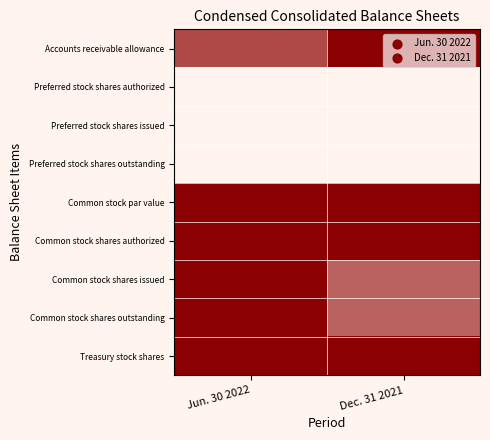

At how many categories does at least one series exceed 0?

2